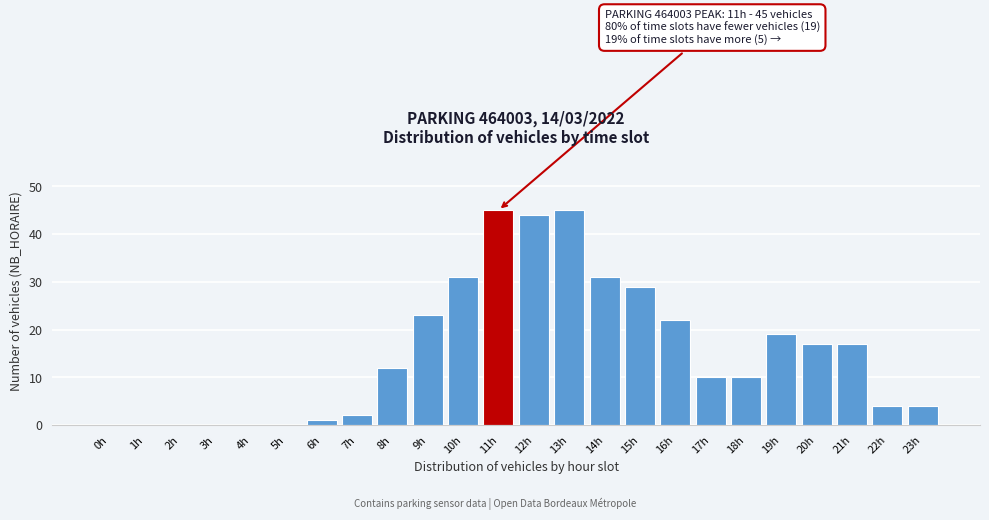

Reading left to right, list all the values displayed in this chart.

0h=0	1h=0	2h=0	3h=0	4h=0	5h=0	6h=1	7h=2	8h=12	9h=23	10h=31	11h=45	12h=44	13h=45	14h=31	15h=29	16h=22	17h=10	18h=10	19h=19	20h=17	21h=17	22h=4	23h=4